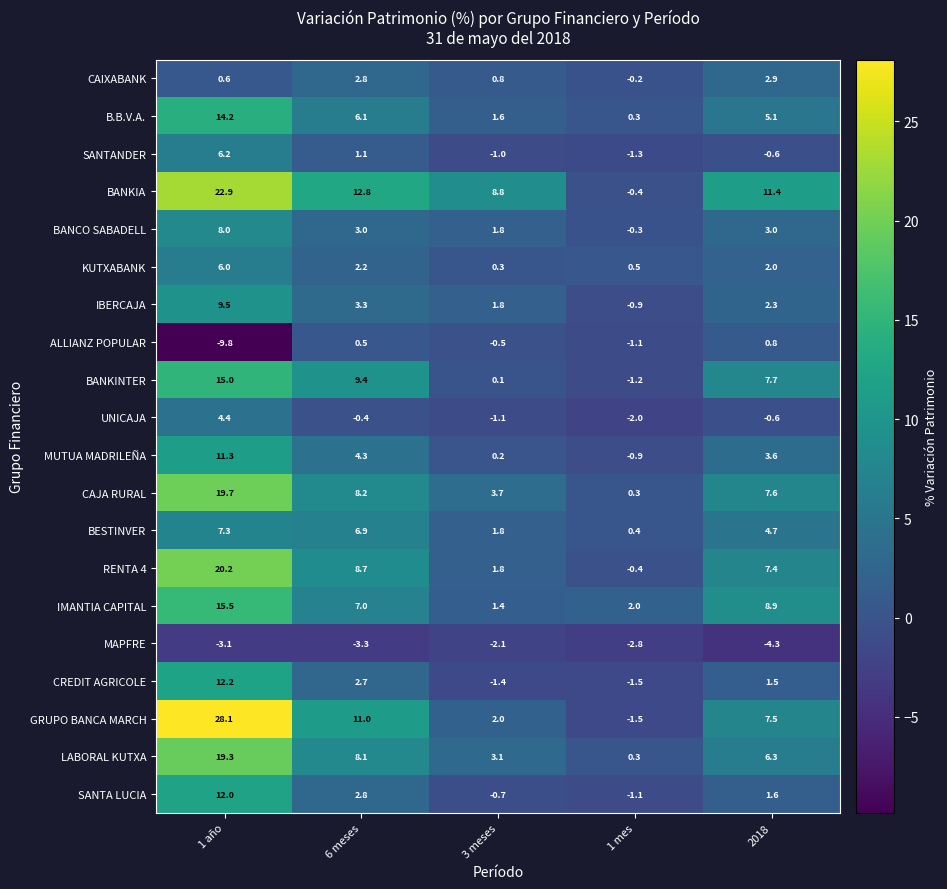

Which category has the highest value in the KUTXABANK series?

1 año